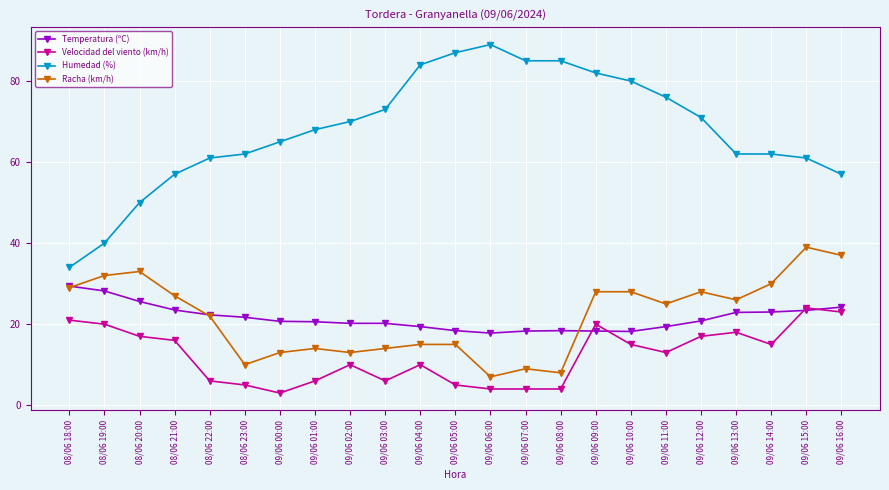

The Temperatura (ºC) series shows 8.6 at 09/06 13:00. True or false?

False